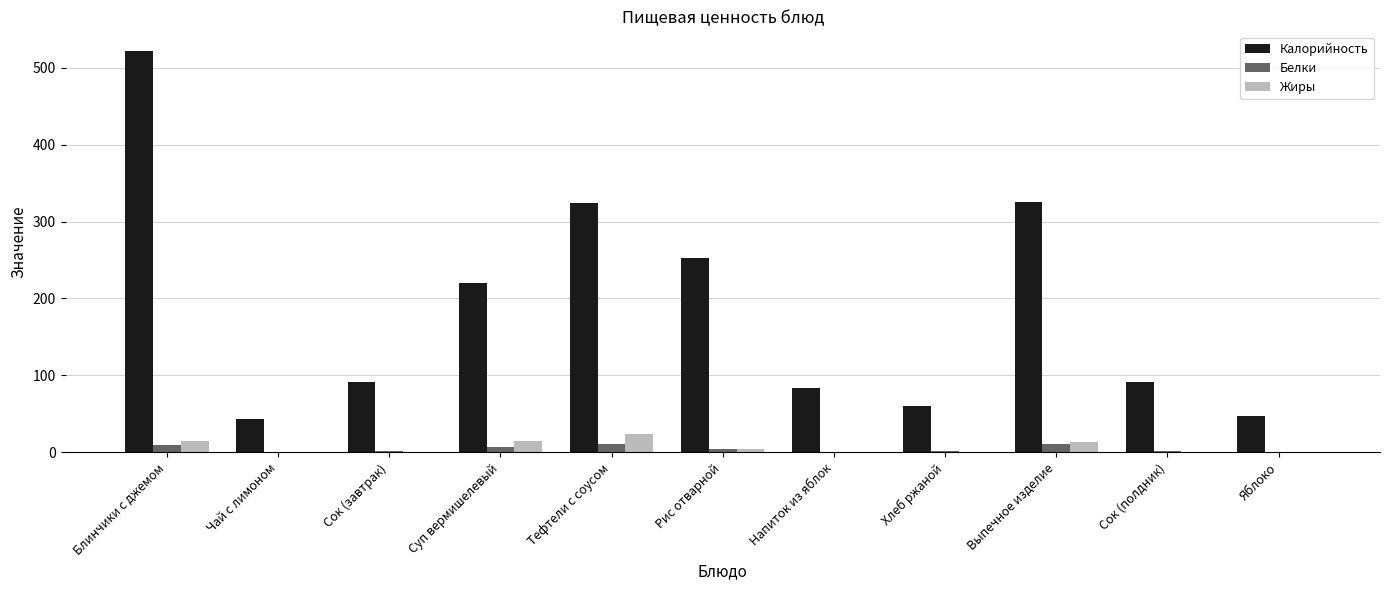

How many series are shown in this chart?

3